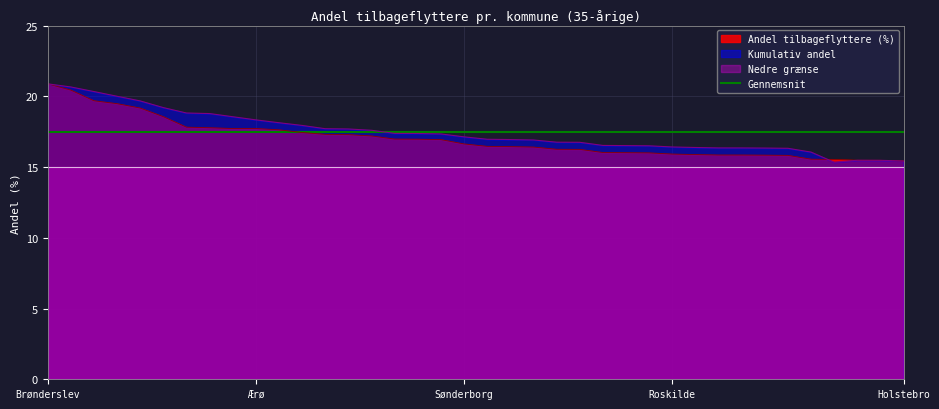

What is the highest value of the Gennemsnit series?

17.5